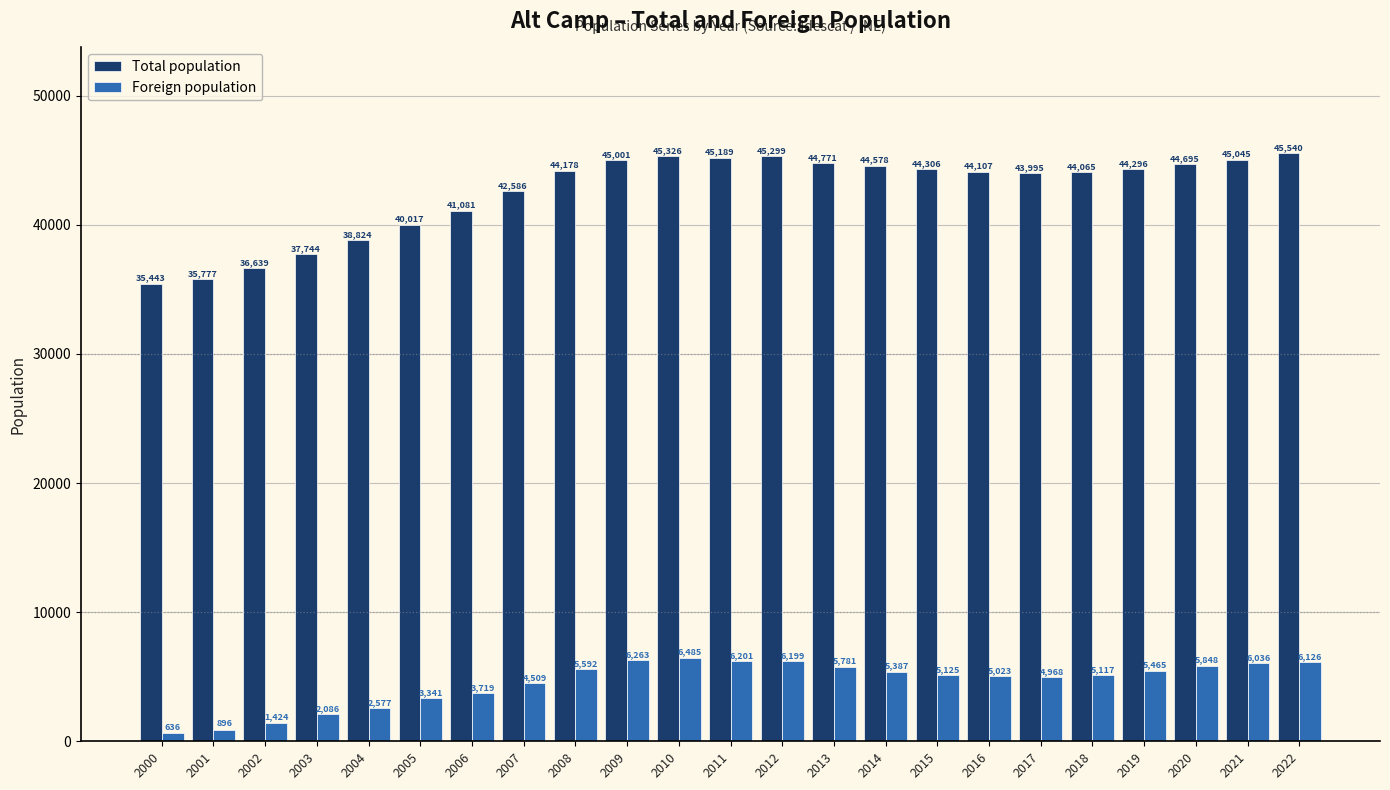

Is it true that Foreign population equals 3897 at 2021?

False